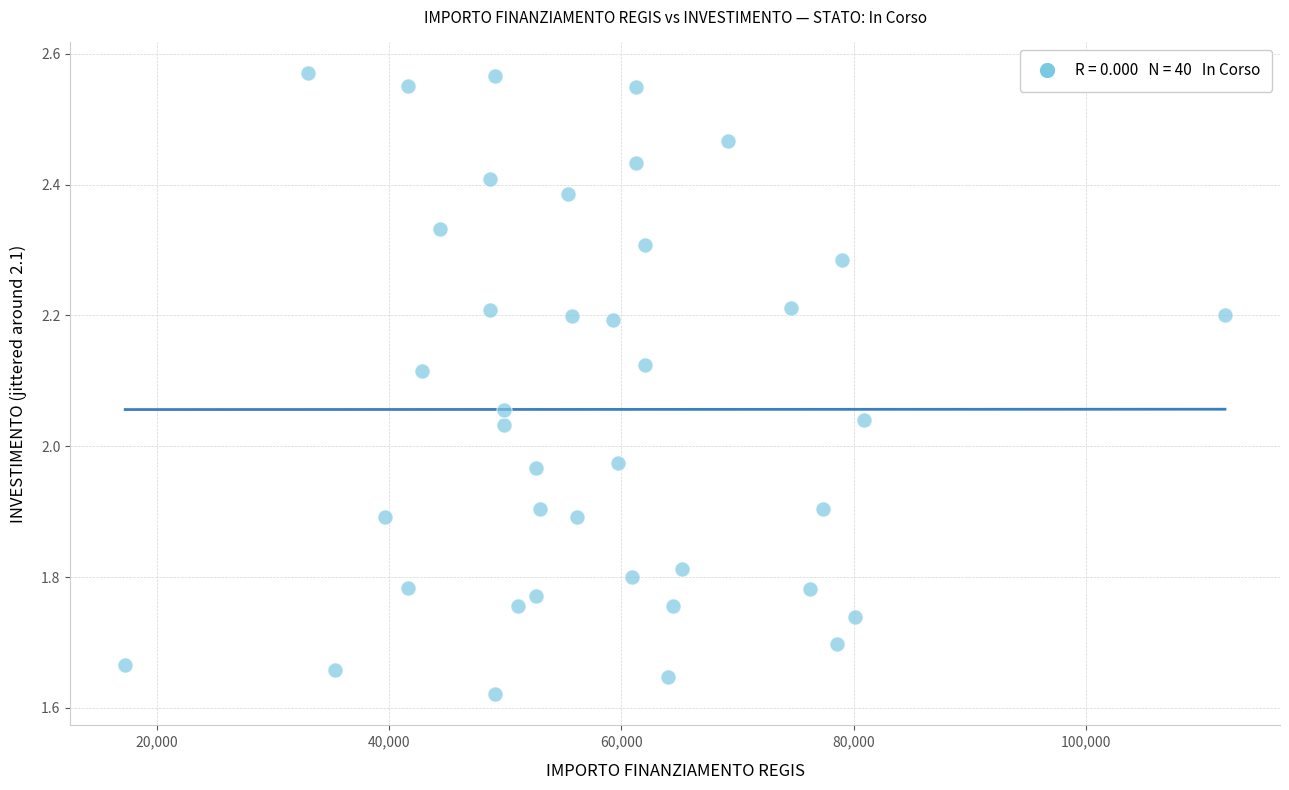

What is the range of X values (max minus min)?

94665.7